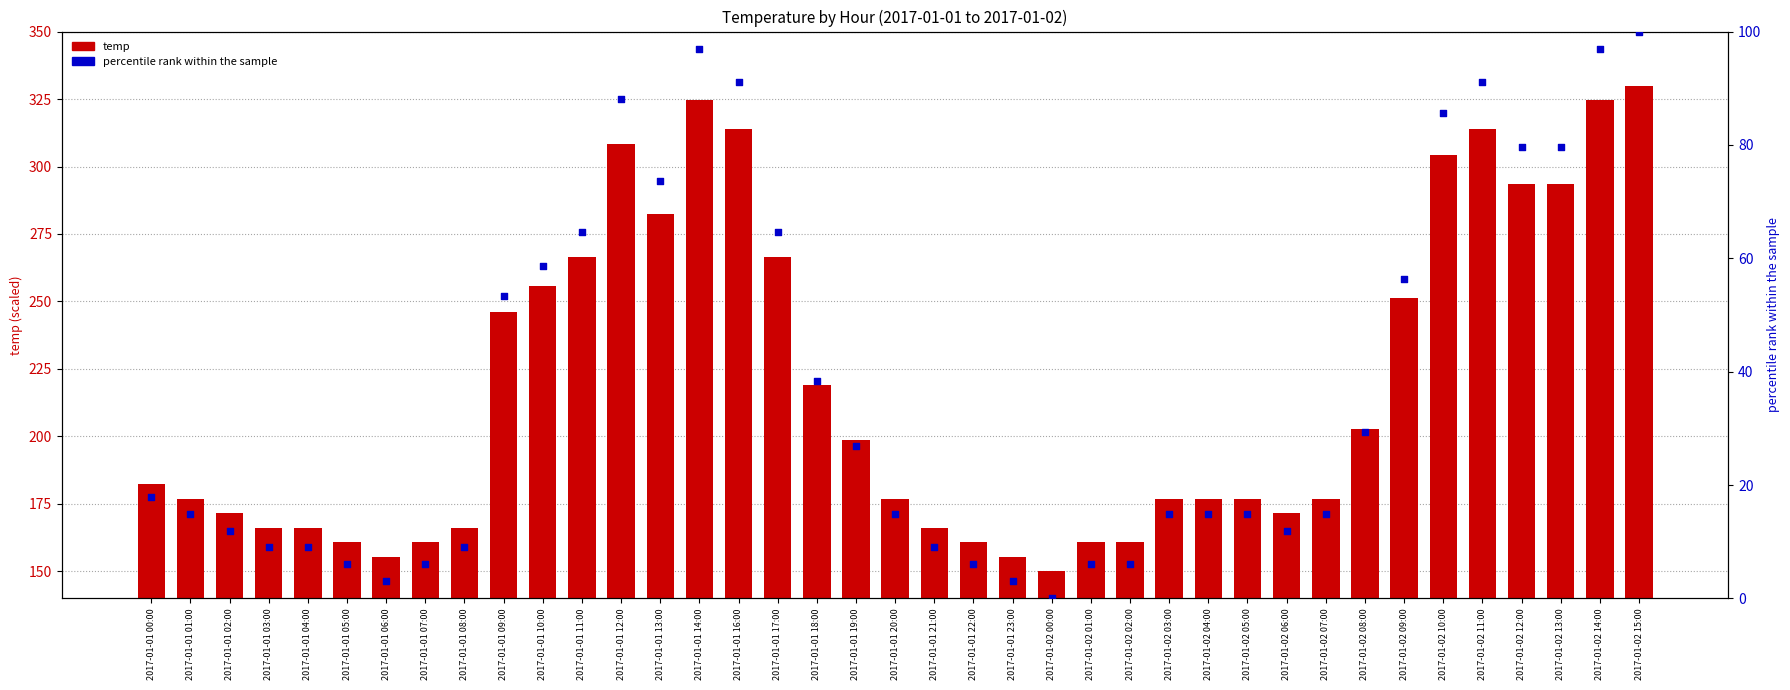

Is the value of temp at 2017-01-02 11:00 greater than the value of percentile rank at 2017-01-01 22:00?

Yes